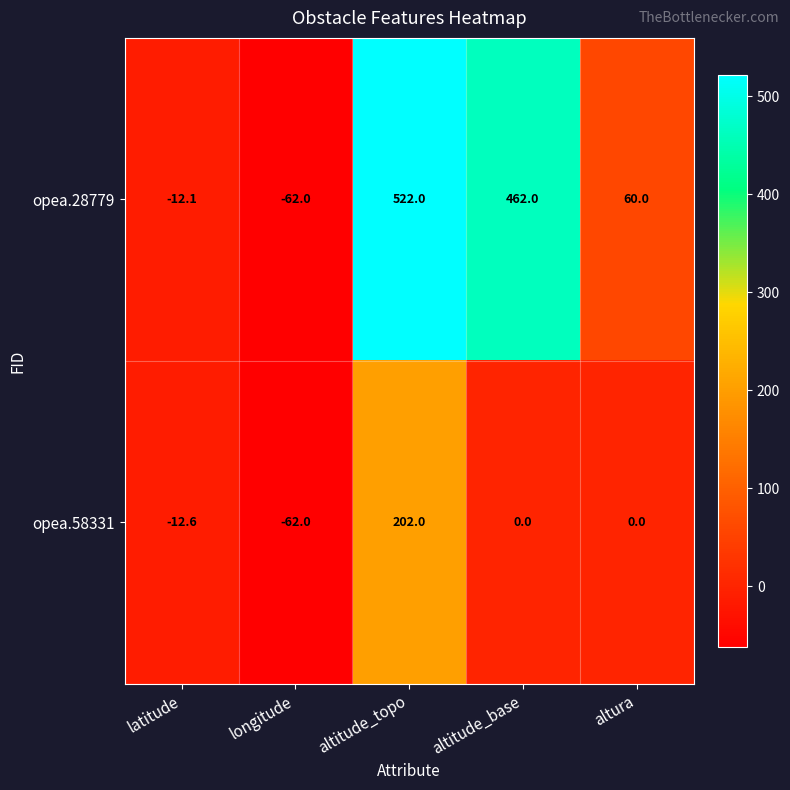

Reading left to right, extract all data points from this chart.

opea.28779: latitude=-12.1	longitude=-62.0	altitude_topo=522.0	altitude_base=462.0	altura=60.0
opea.58331: latitude=-12.6	longitude=-62.0	altitude_topo=202.0	altitude_base=0.0	altura=0.0